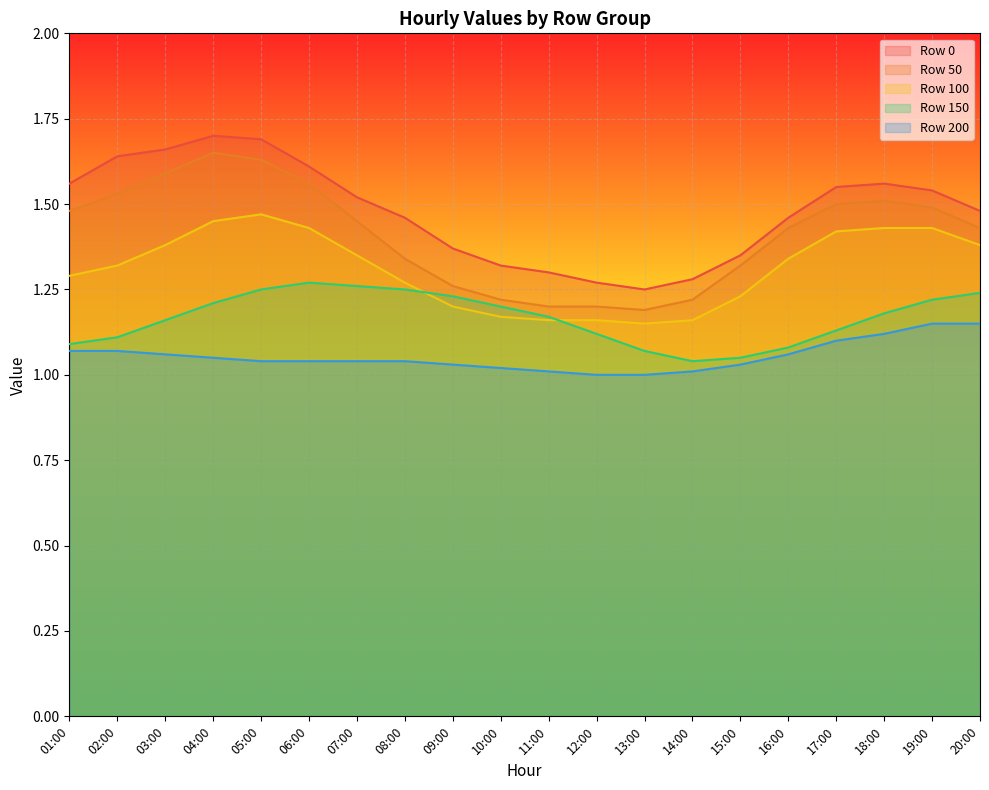

Rank the series by their maximum value, from lowest to highest.

Row 200, Row 150, Row 100, Row 50, Row 0